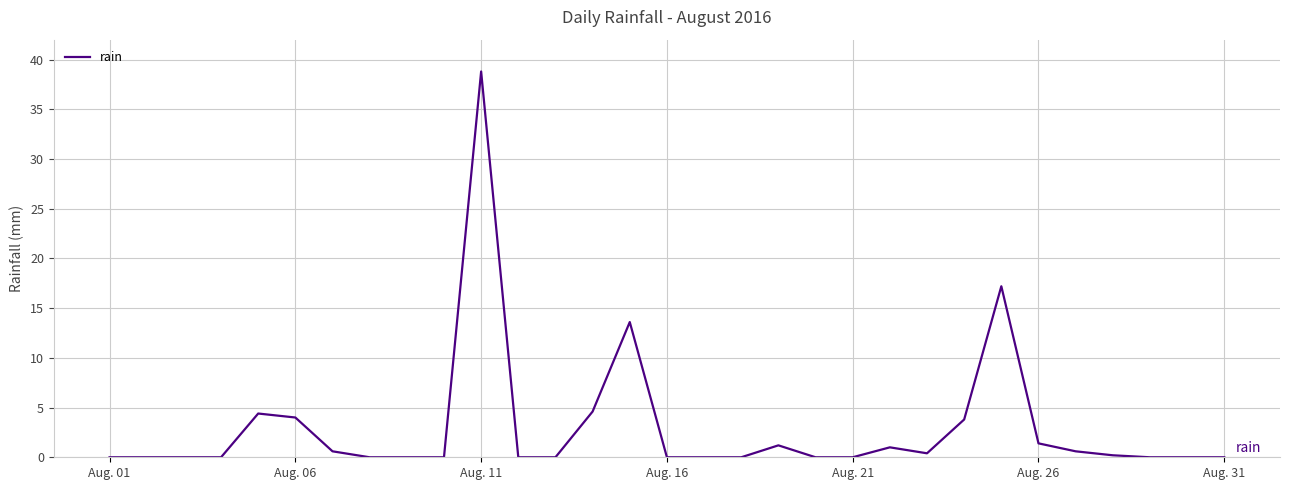

What is the difference between the maximum and minimum values?

38.8